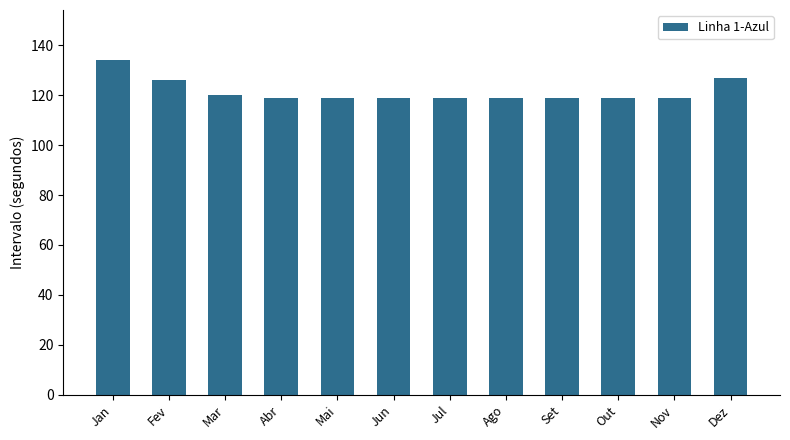

Which category has the highest value across all series?

Jan